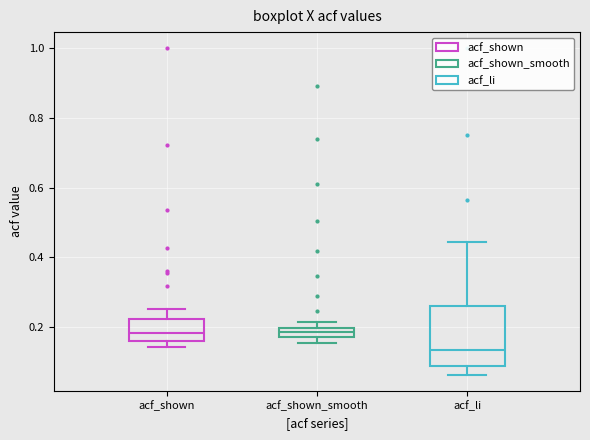

Where is the upper edge of the box for acf_shown on the y-axis? The values are not printed on the chart, so give them approximately, as read against the axis.

0.22